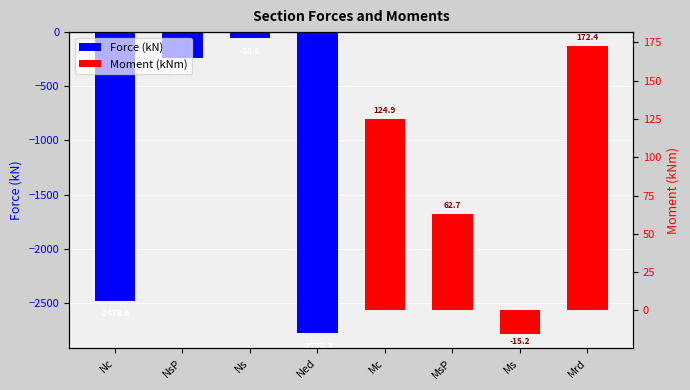

Are the bars grouped side by side (vs. stacked)?

Yes